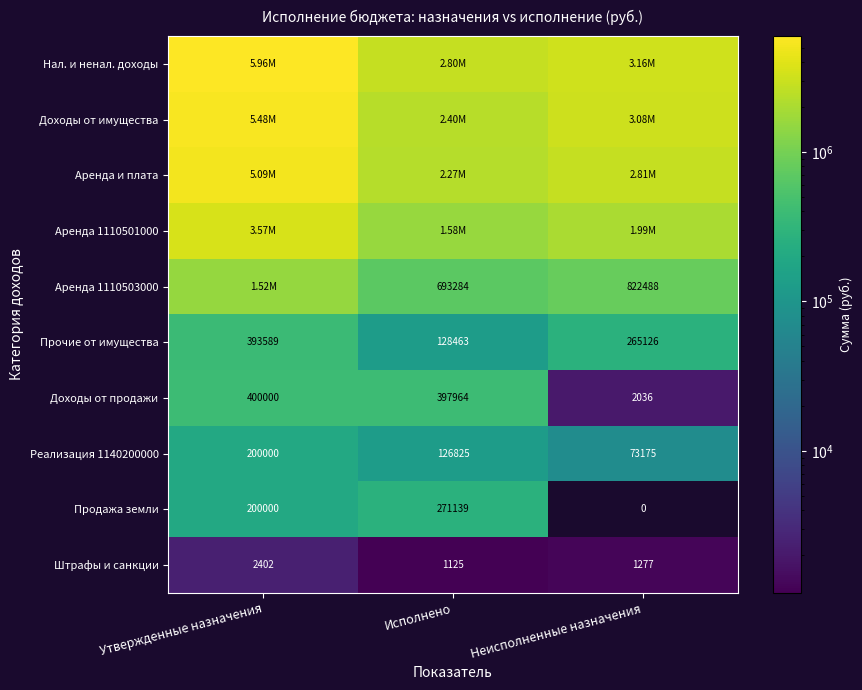

How many series are shown in this chart?

10